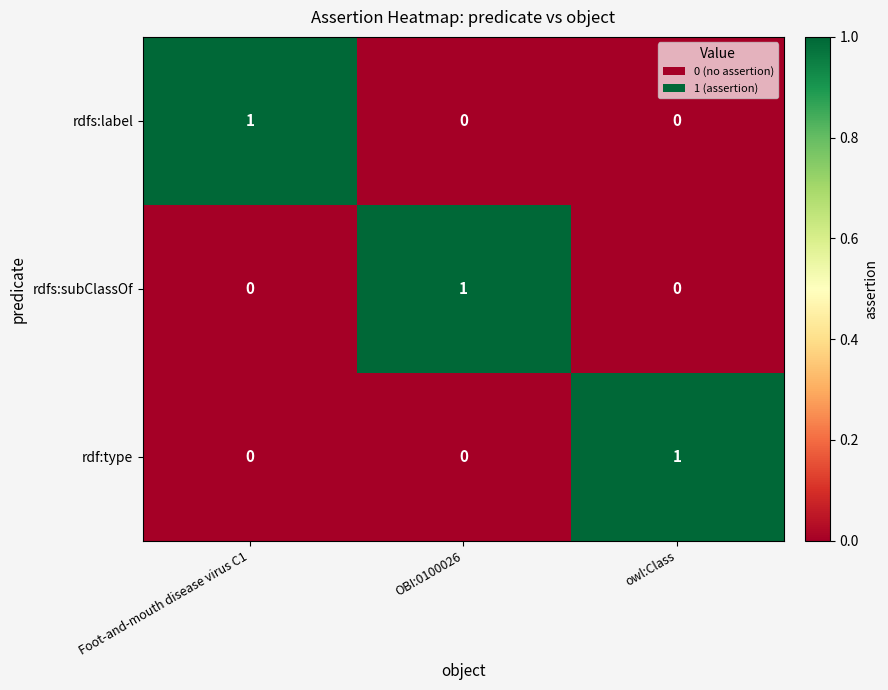

How many rdf:type values are between 0 and 1?

3